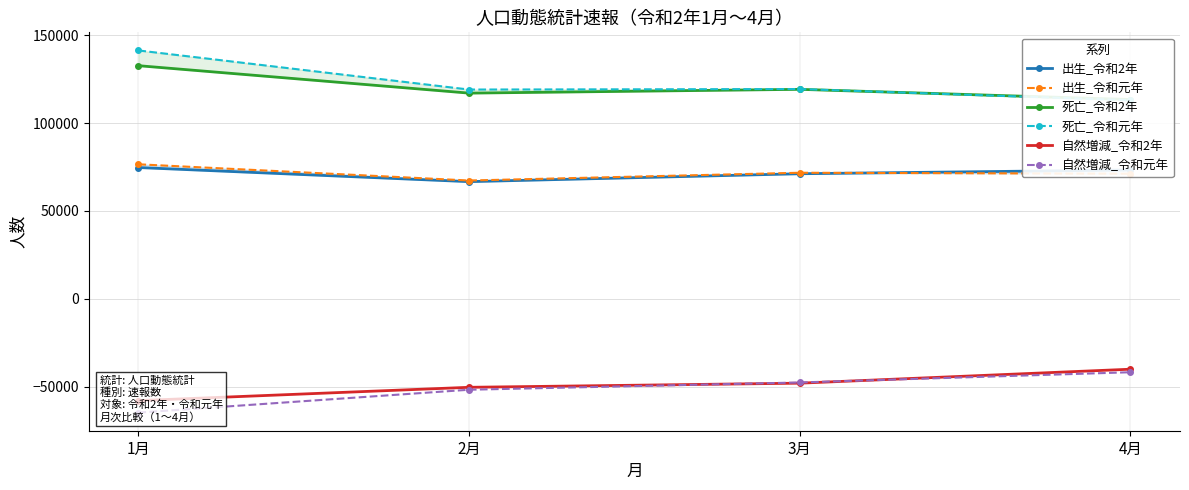

Reading right to left, list all the values displayed in this chart.

出生_令和2年: 4月=73286	3月=71135	2月=66639	1月=74672
出生_令和元年: 4月=71138	3月=71704	2月=67284	1月=76519
死亡_令和2年: 4月=113362	3月=119161	2月=117010	1月=132622
死亡_令和元年: 4月=112939	3月=119329	2月=119039	1月=141292
自然増減_令和2年: 4月=-40076	3月=-48026	2月=-50371	1月=-57950
自然増減_令和元年: 4月=-41801	3月=-47625	2月=-51755	1月=-64773